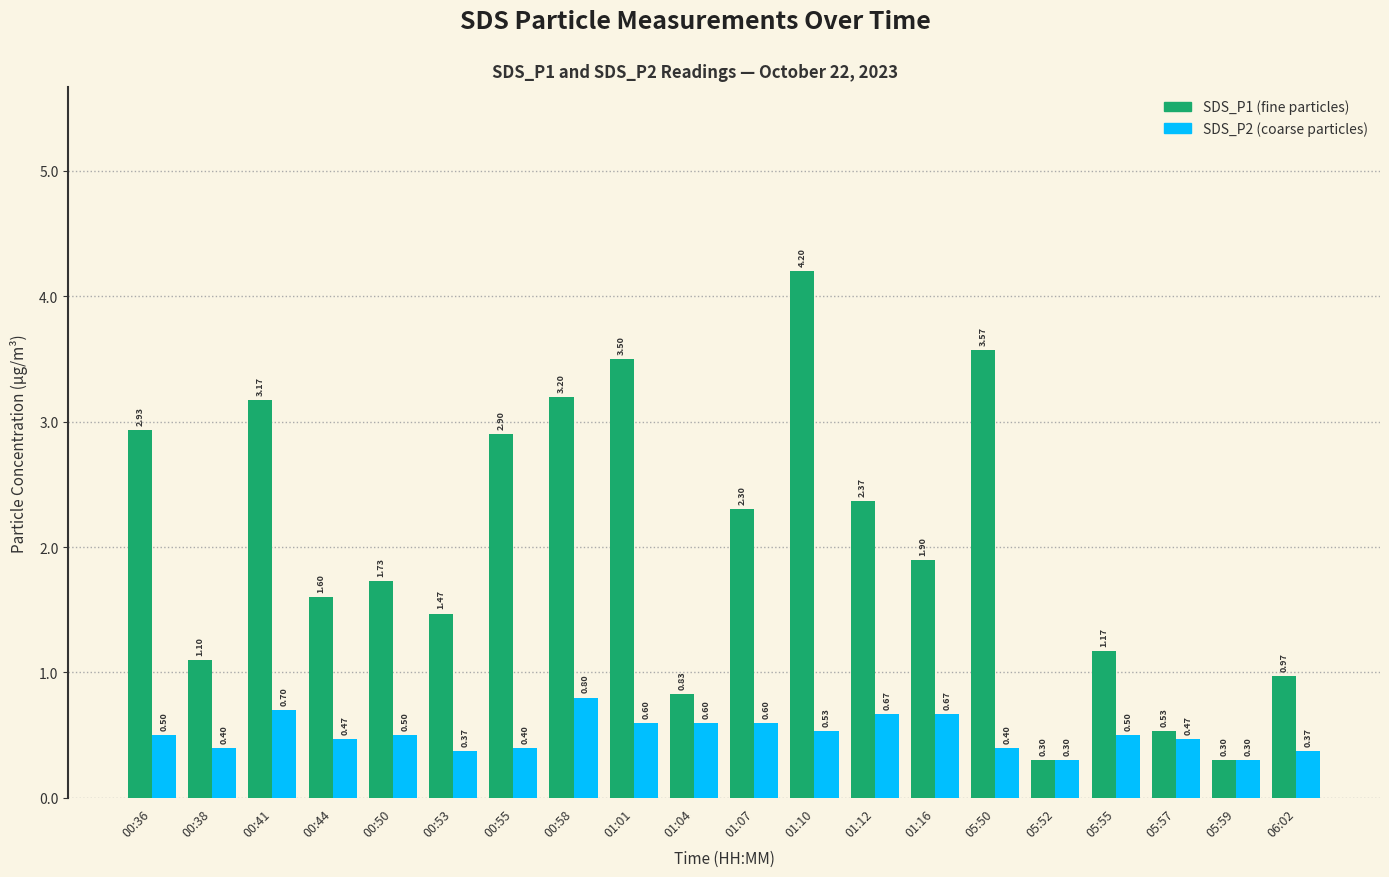

What is the total value across all series at 01:16?

2.6